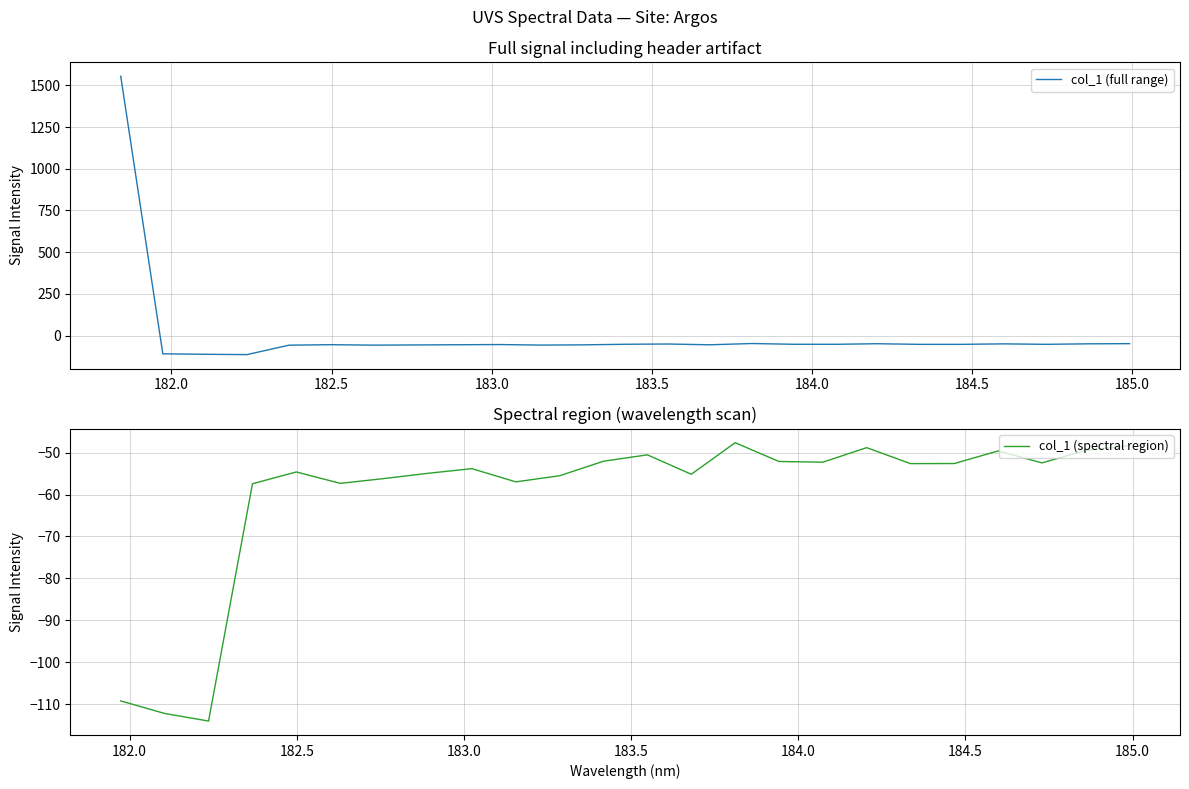

What is the minimum value shown in the chart?

-114.0